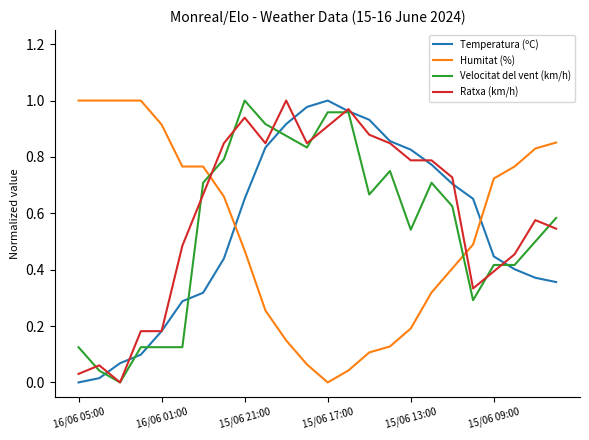

True or false: Humitat (%) and Velocitat del vent (km/h) intersect in this chart.

True